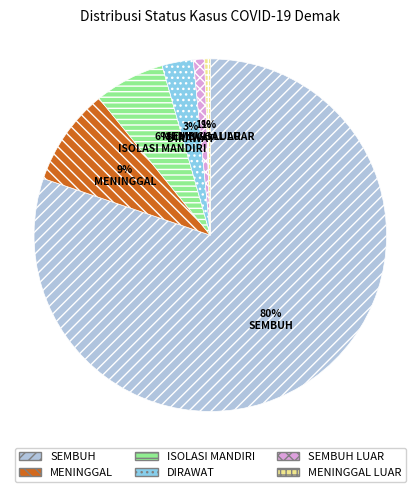

Is there any slice that represents more than half of the pie?

Yes